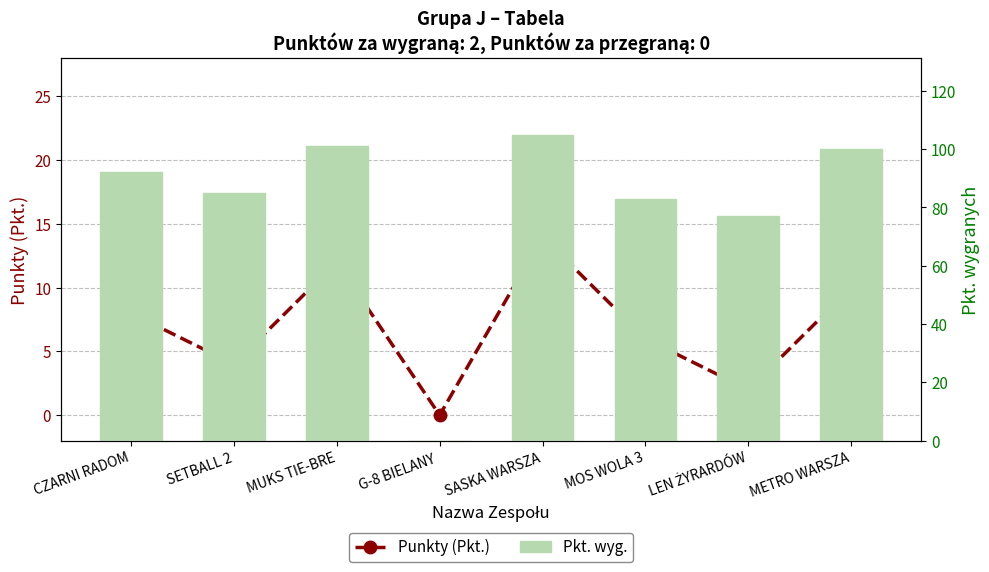

What is the label of the 2nd bar from the left?

SETBALL 2